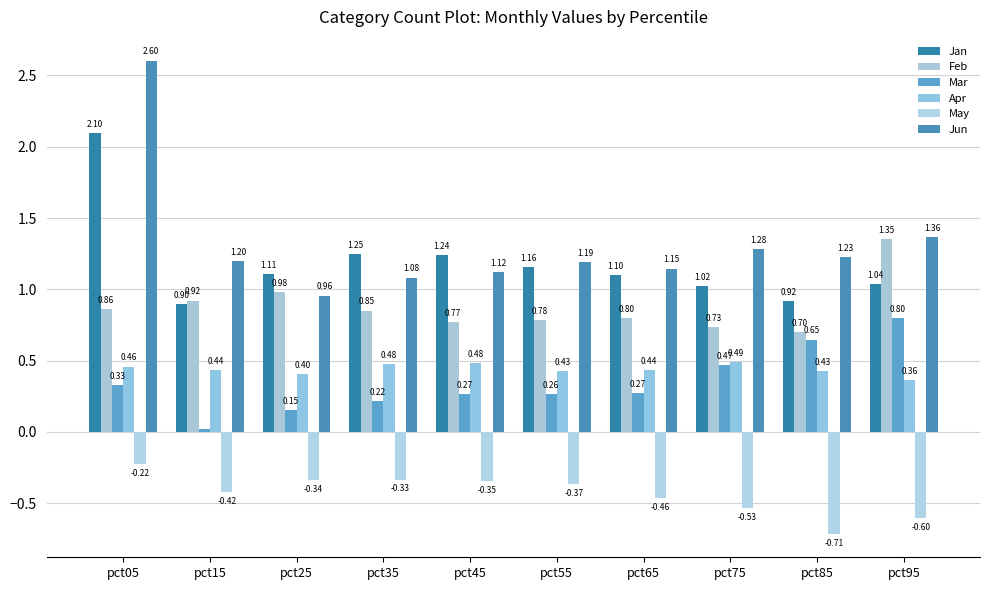

How many data points in Jun are less than 1?

1